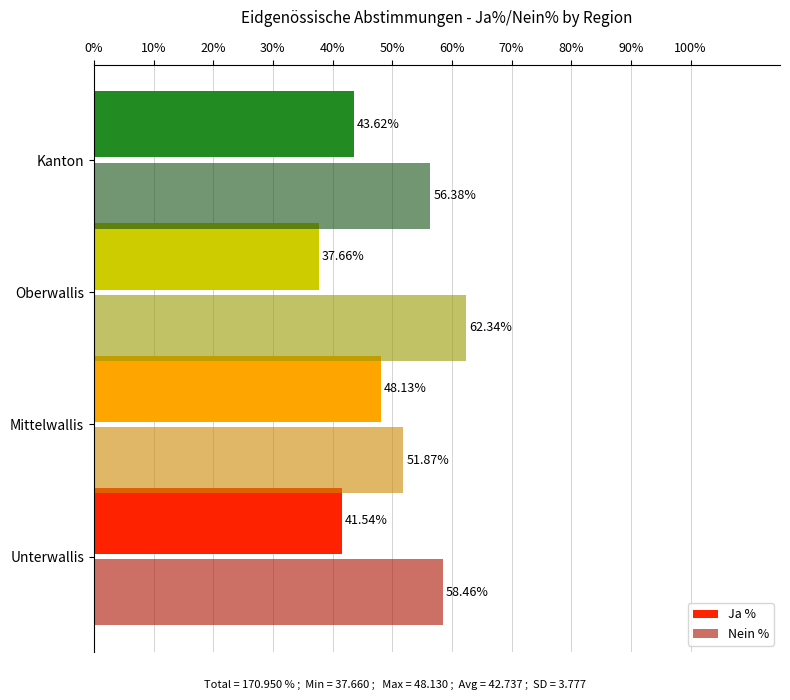

Rank the series by their maximum value, from highest to lowest.

Nein %, Ja %